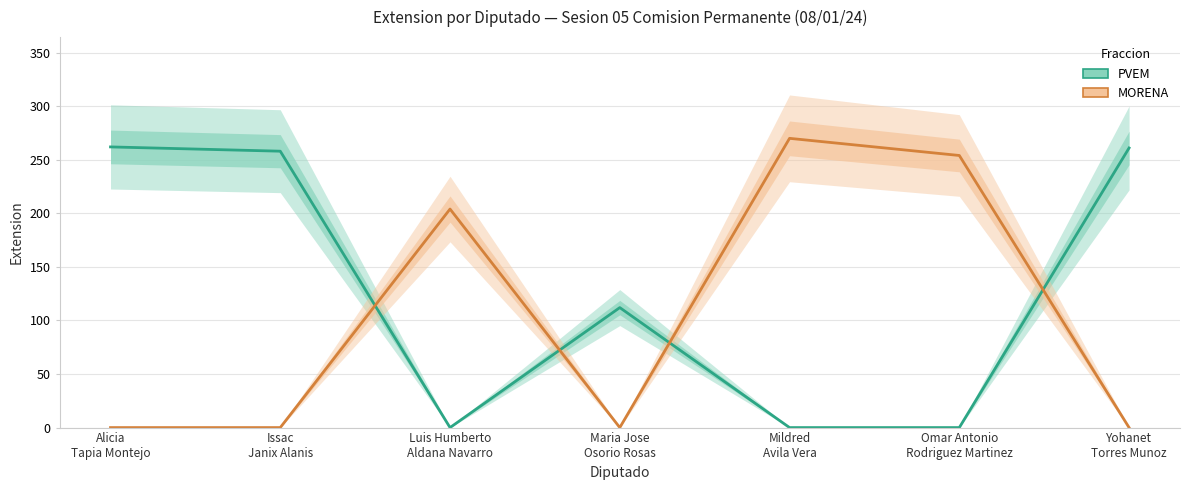

What is the difference between the maximum and minimum values in the PVEM series?

262